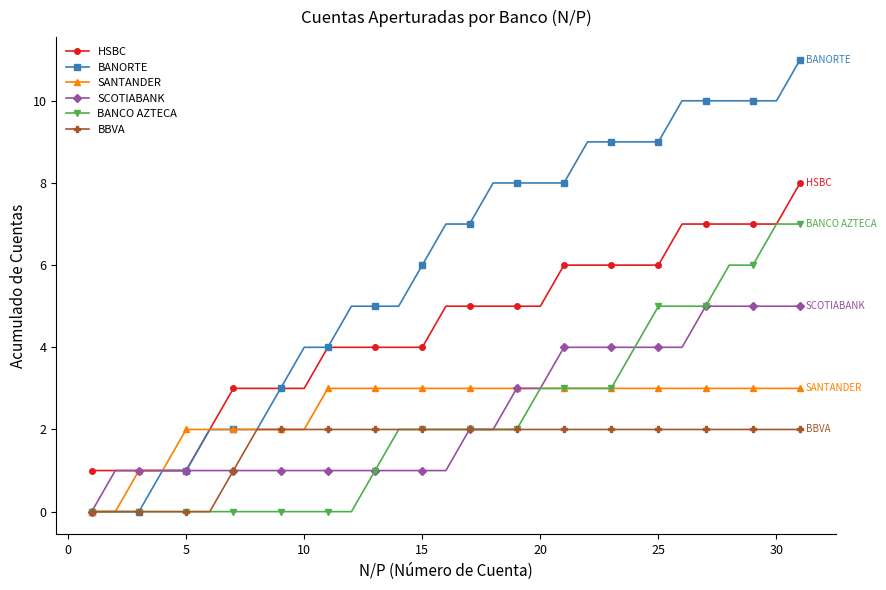

How many categories are shown in the chart?

31